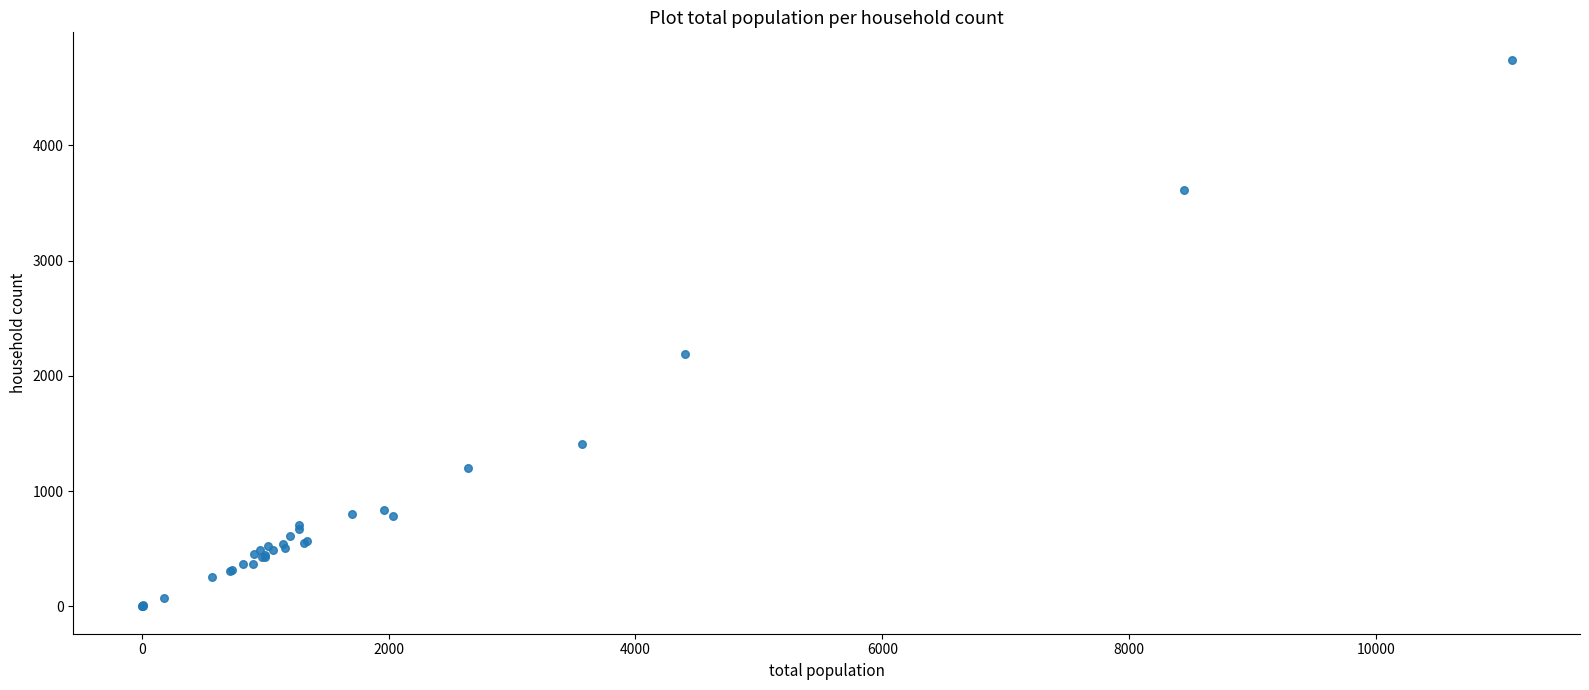

What Y value in the scatter plot is closest to 2372?

2190